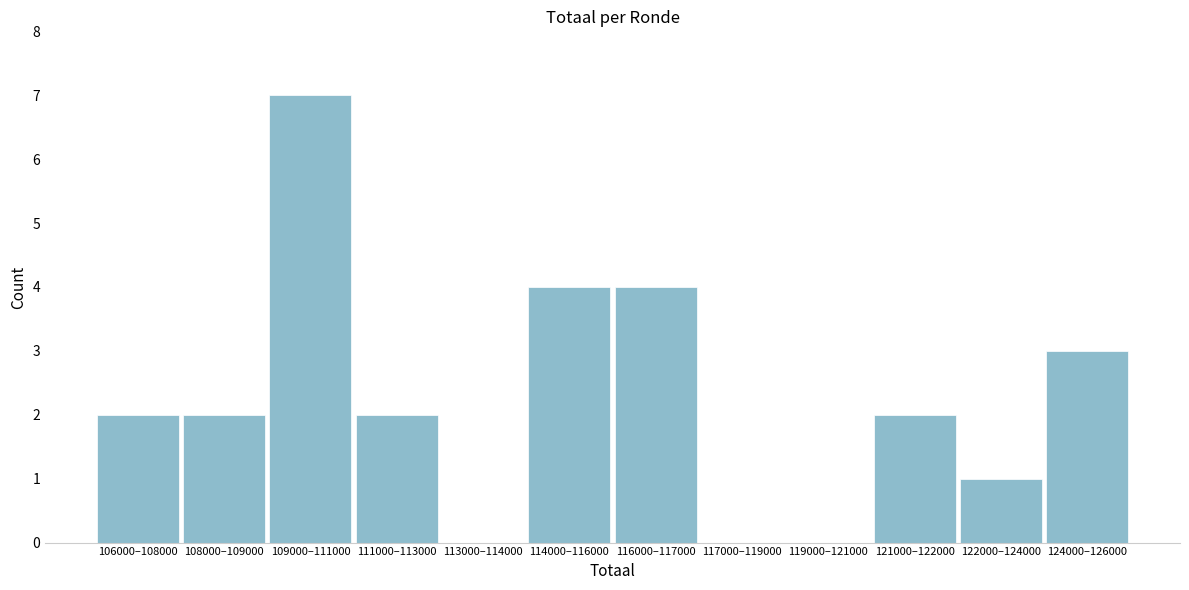

Reading left to right, transcribe all the data shown in this chart.

106000–108000=2	108000–109000=2	109000–111000=7	111000–113000=2	113000–114000=0	114000–116000=4	116000–117000=4	117000–119000=0	119000–121000=0	121000–122000=2	122000–124000=1	124000–126000=3